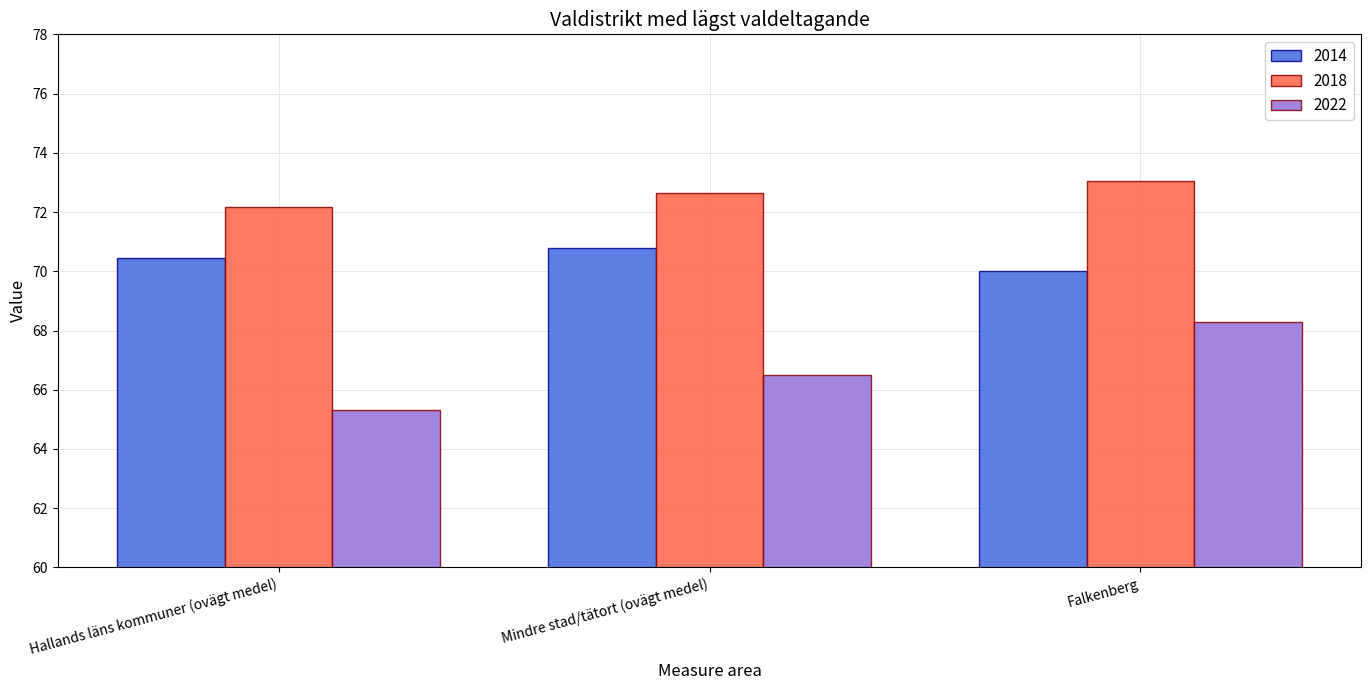

Reading left to right, what are all the values shown in this chart?

2014: 70.4	70.8	70.0
2018: 72.2	72.6	73.1
2022: 65.3	66.5	68.3